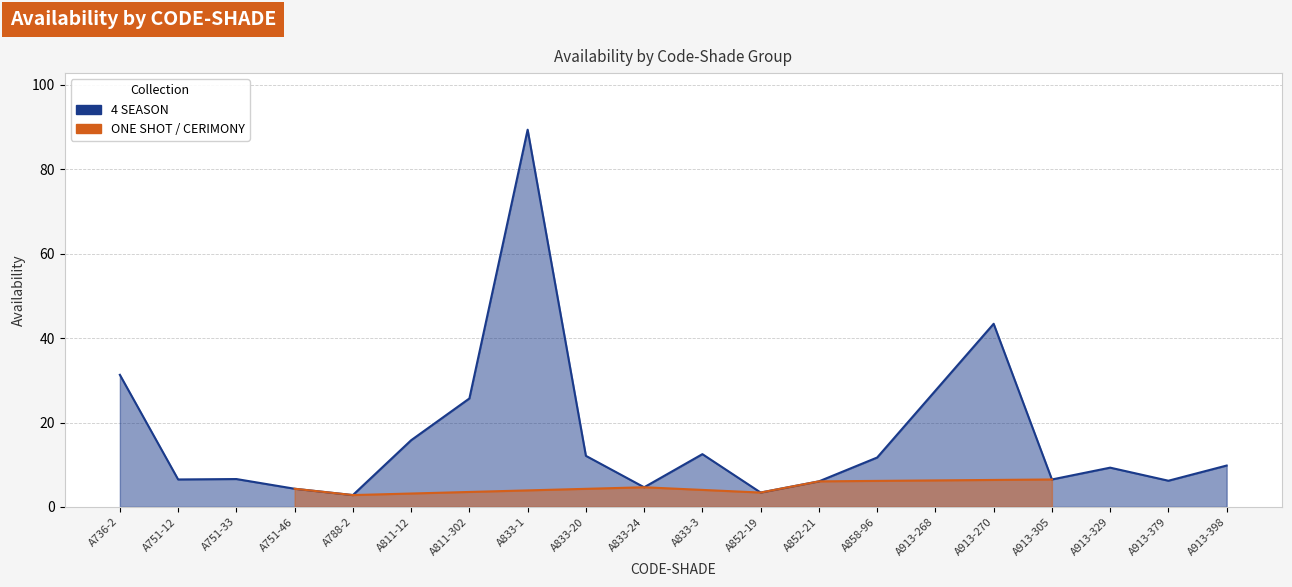

What is the sum of the values at A913-268 and A811-302?

53.2